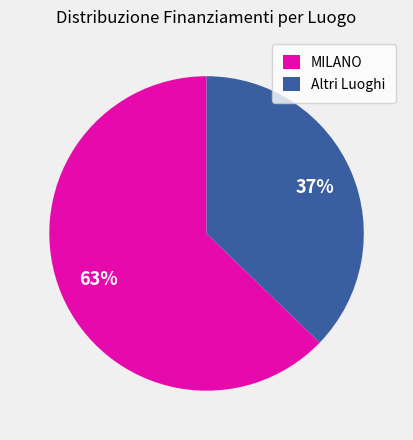

What is the smallest slice in the pie chart?

Altri Luoghi